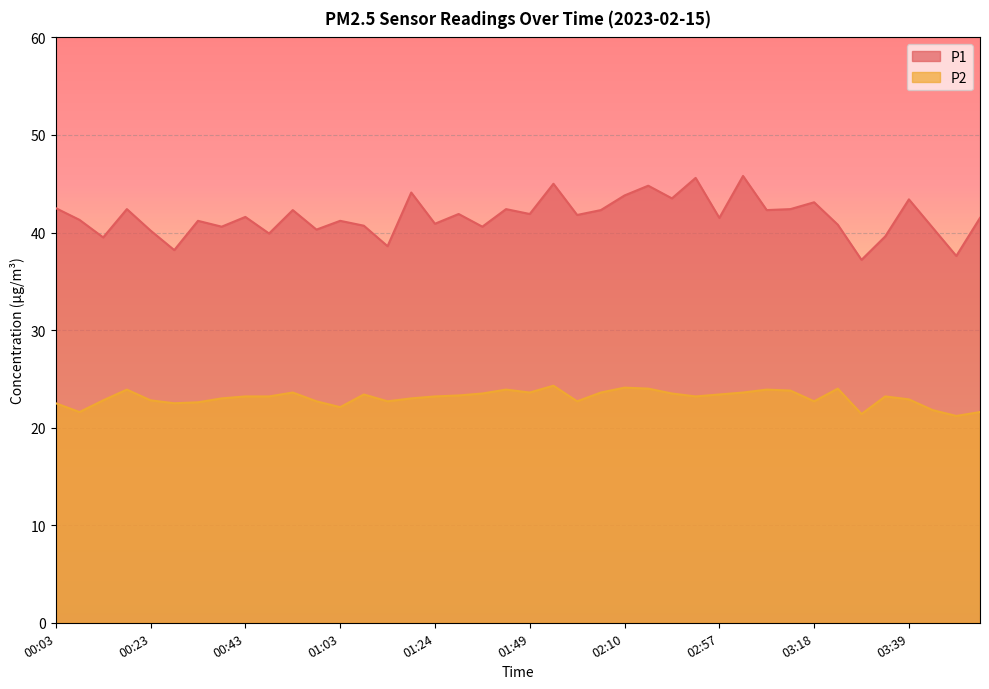

Is the value of P2 at 03:23 greater than the value of P1 at 02:10?

No